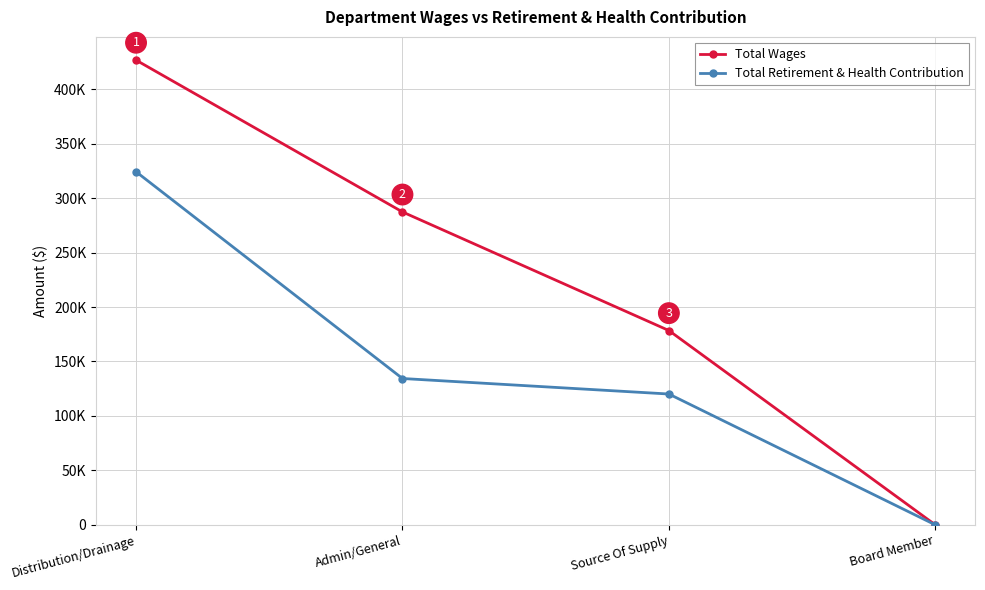

Does the chart display data point markers on the line(s)?

Yes